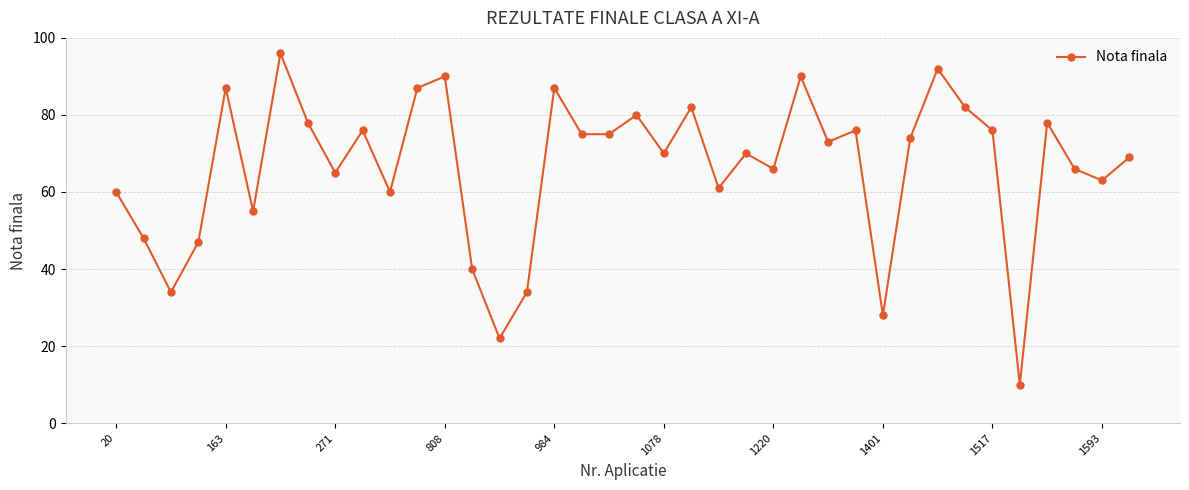

What is the minimum value shown in the chart?

10